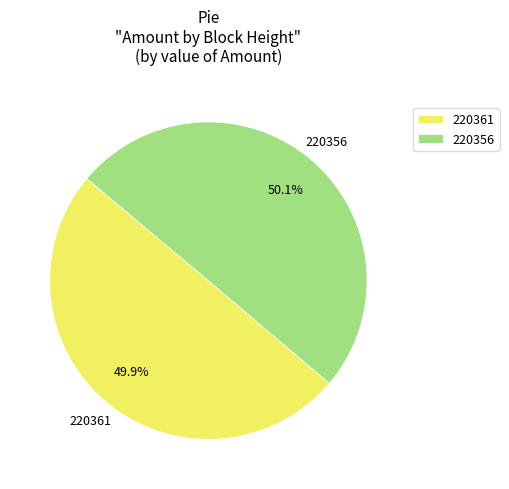

What percentage is the 220356 slice, to the nearest percent?

50%